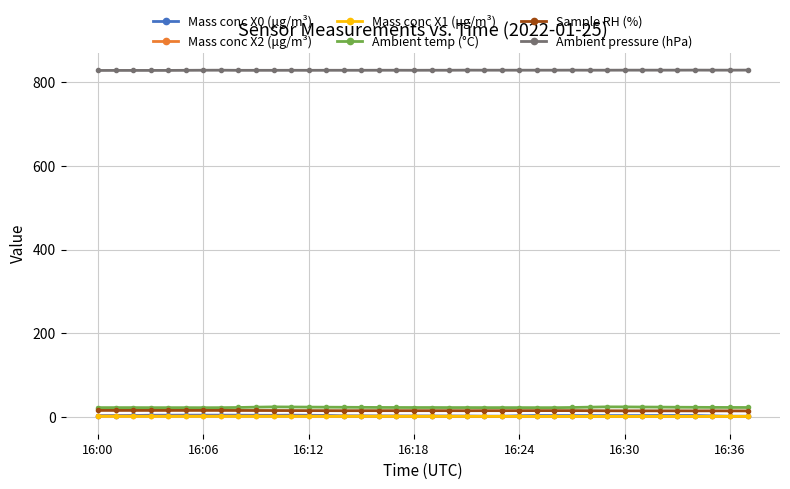

True or false: Sample RH (%) and Mass conc X1 (μg/m³) intersect in this chart.

False